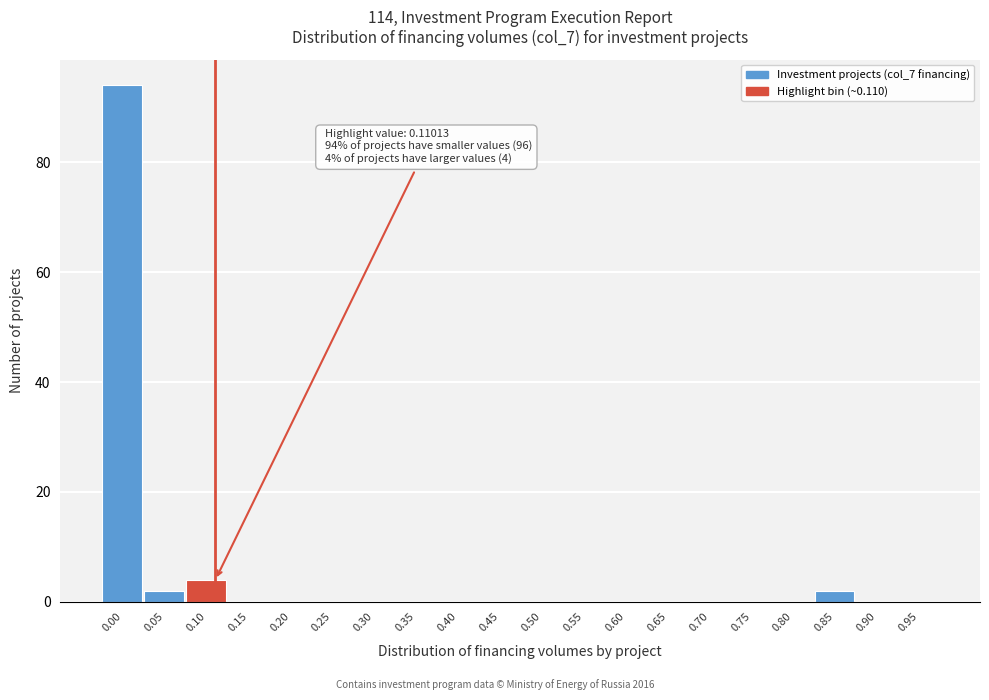

Reading left to right, what are all the values shown in this chart?

0.00=94	0.05=2	0.10=4	0.15=0	0.20=0	0.25=0	0.30=0	0.35=0	0.40=0	0.45=0	0.50=0	0.55=0	0.60=0	0.65=0	0.70=0	0.75=0	0.80=0	0.85=2	0.90=0	0.95=0